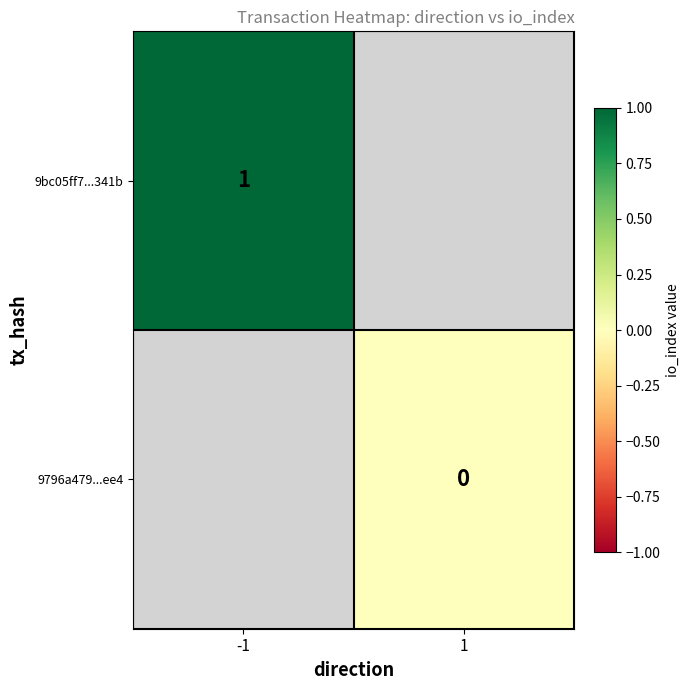

Which category has the highest value across all series?

-1